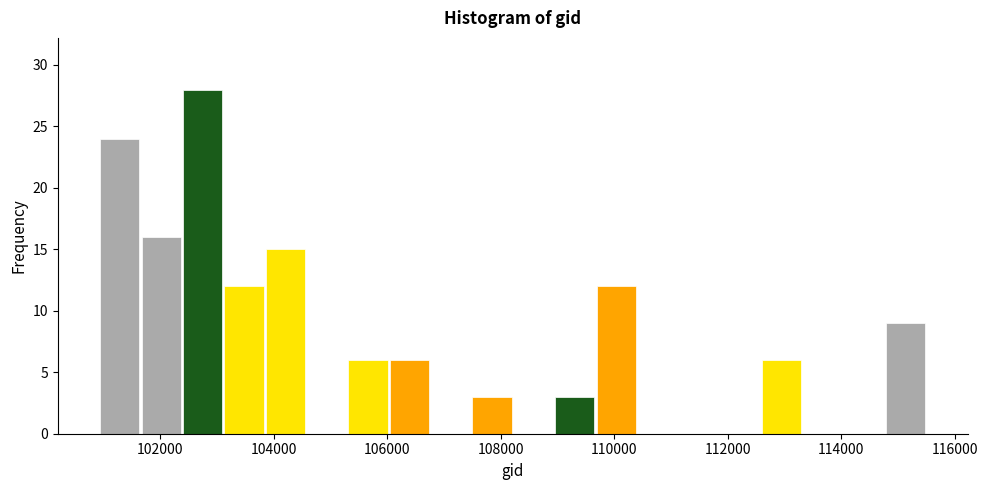

Around what value on the x-axis is the tallest bar? Give the approximate position of its centre, as read against the axis.

102800